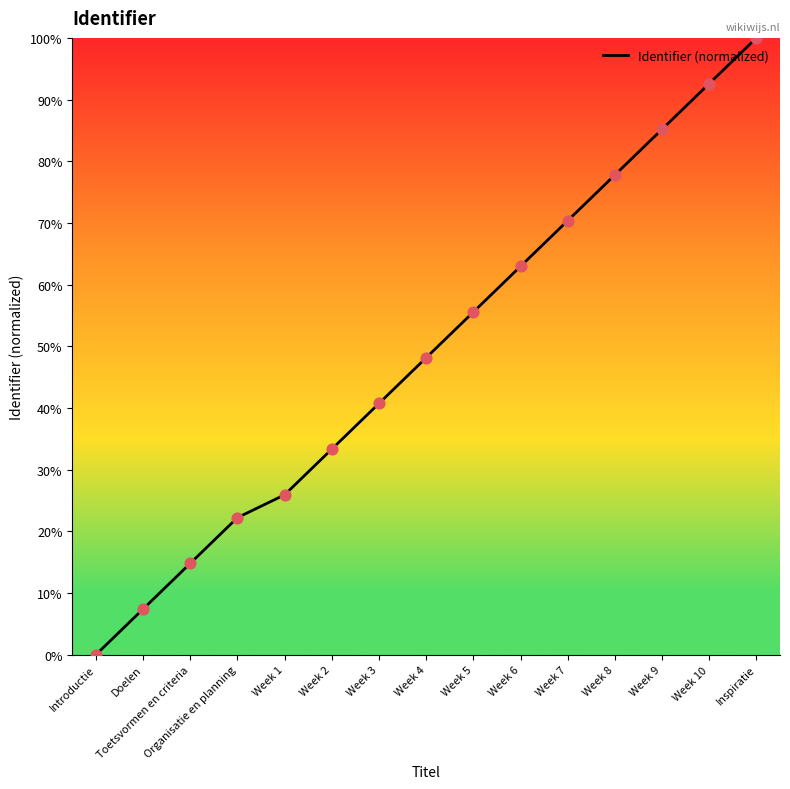

Between Doelen and Inspiratie, which is larger?

Inspiratie